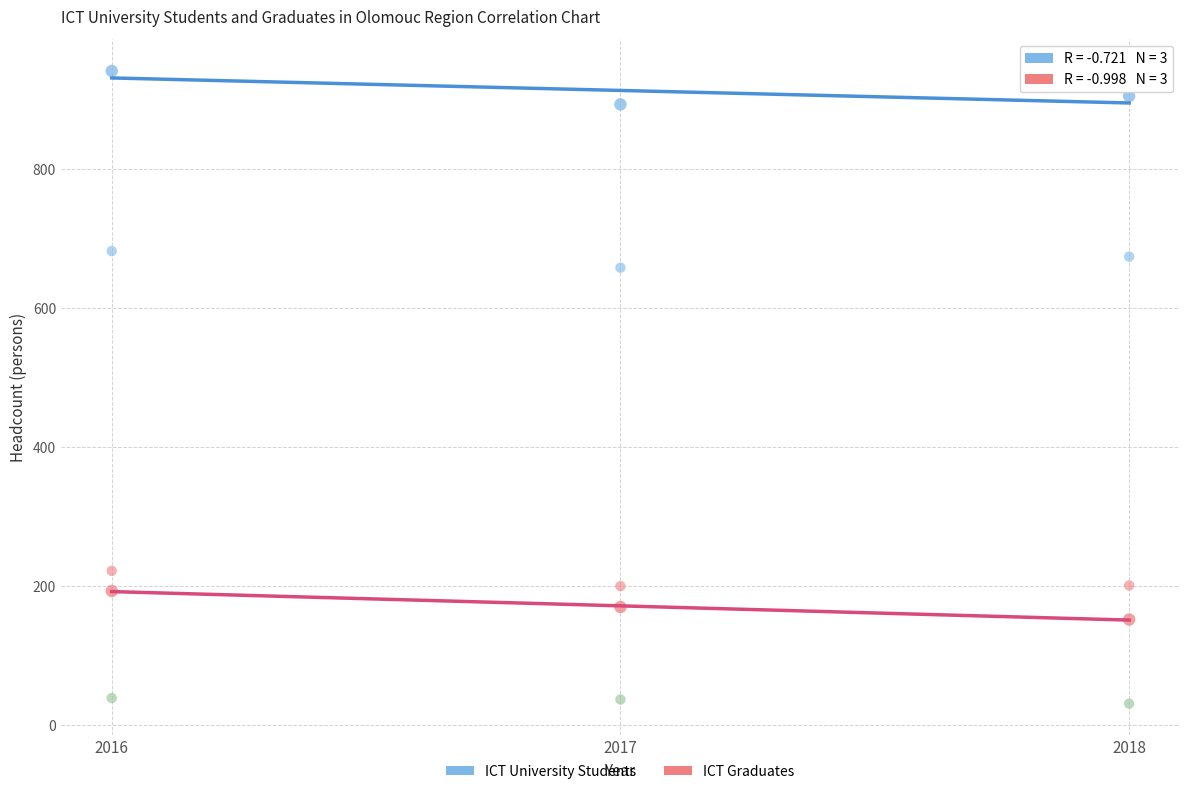

How many data points are displayed?

15